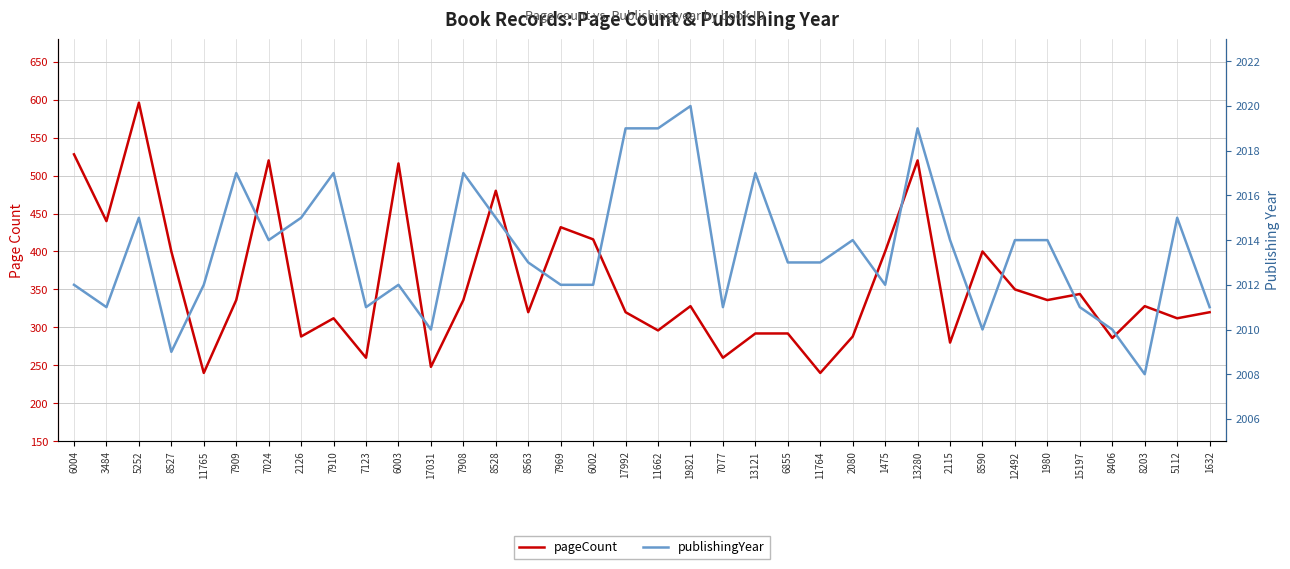

At which category does the chart reach its minimum across all series?

11765